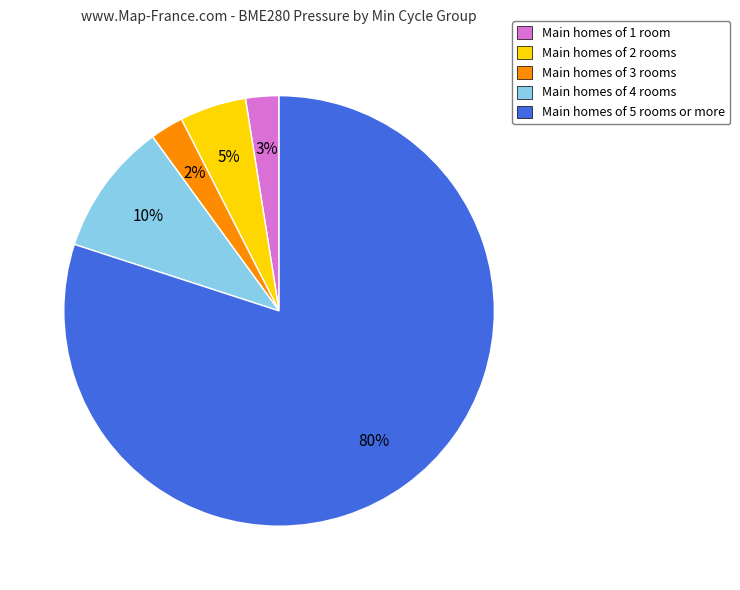

Which has a higher value, Main homes of 1 room or Main homes of 5 rooms or more?

Main homes of 5 rooms or more